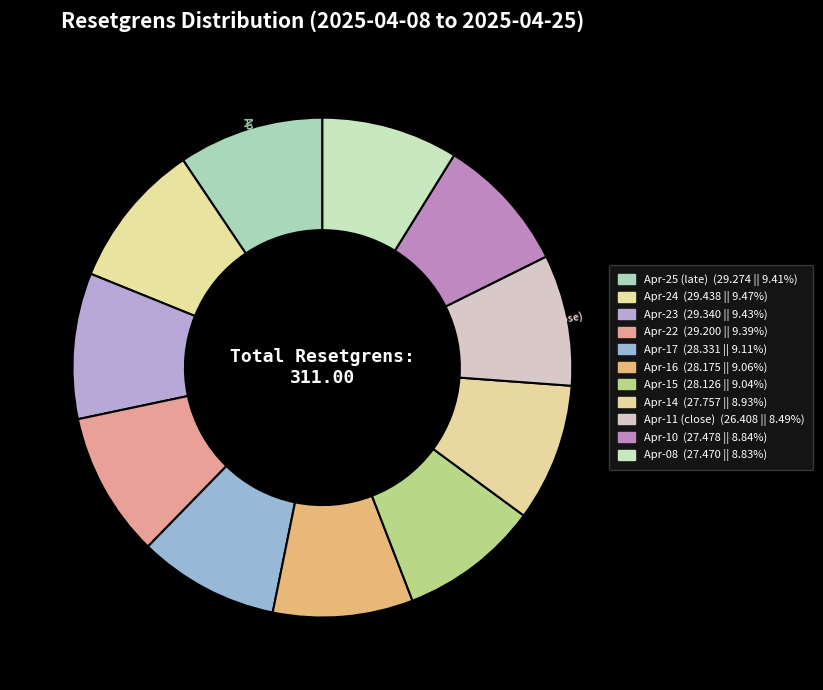

How many segments does this pie chart have?

11